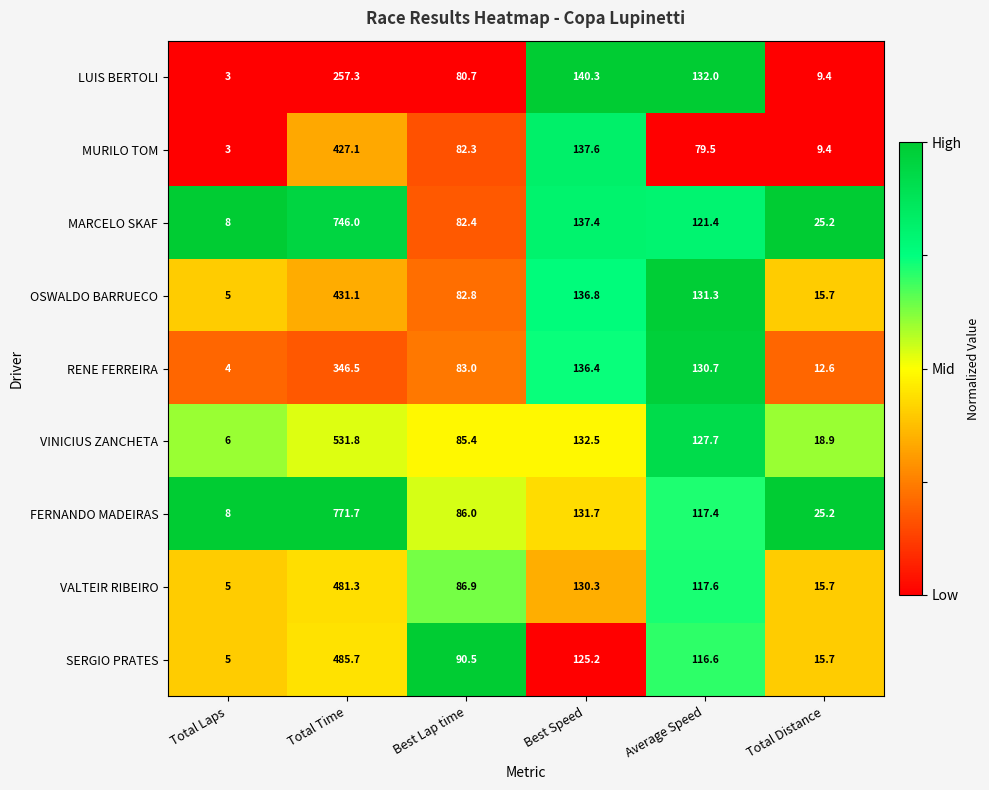

At which category is the sum across all series the highest?

Total Time